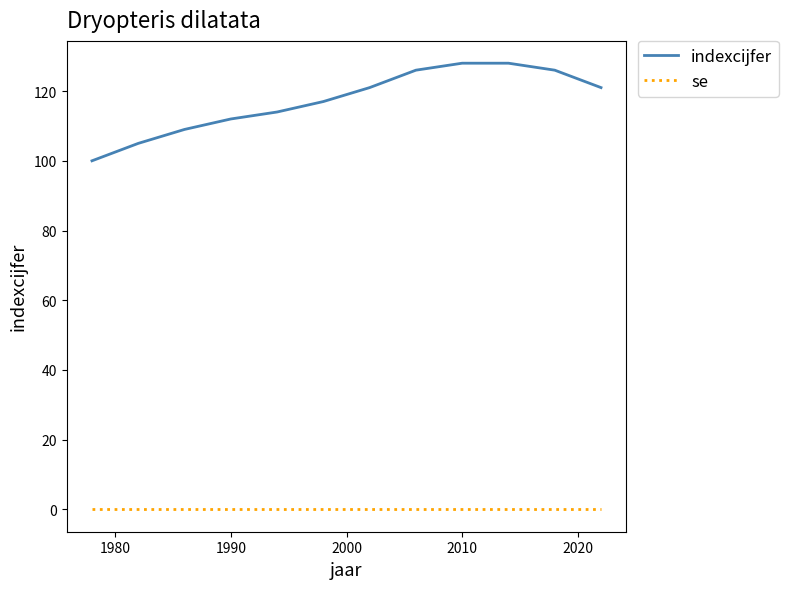

Count the number of data series in this chart.

2